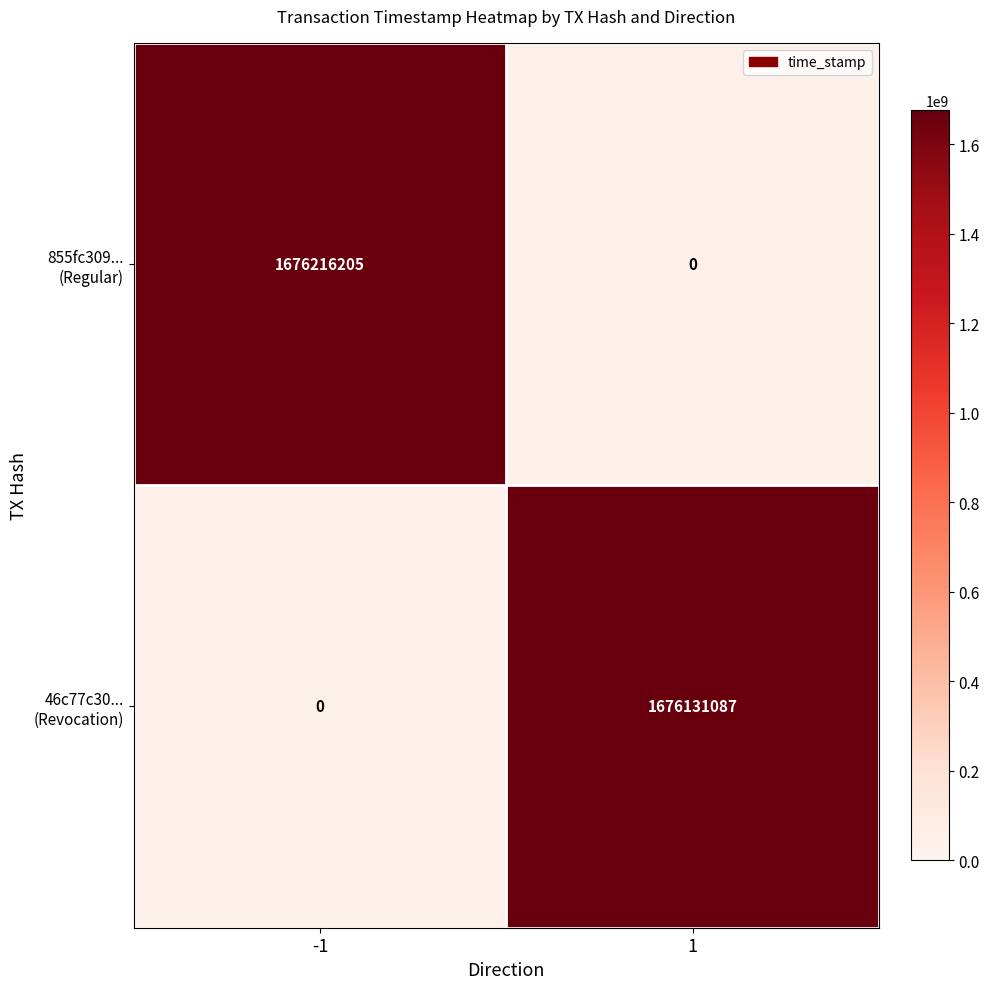

What is the difference between the highest and lowest values at -1?

1676216205